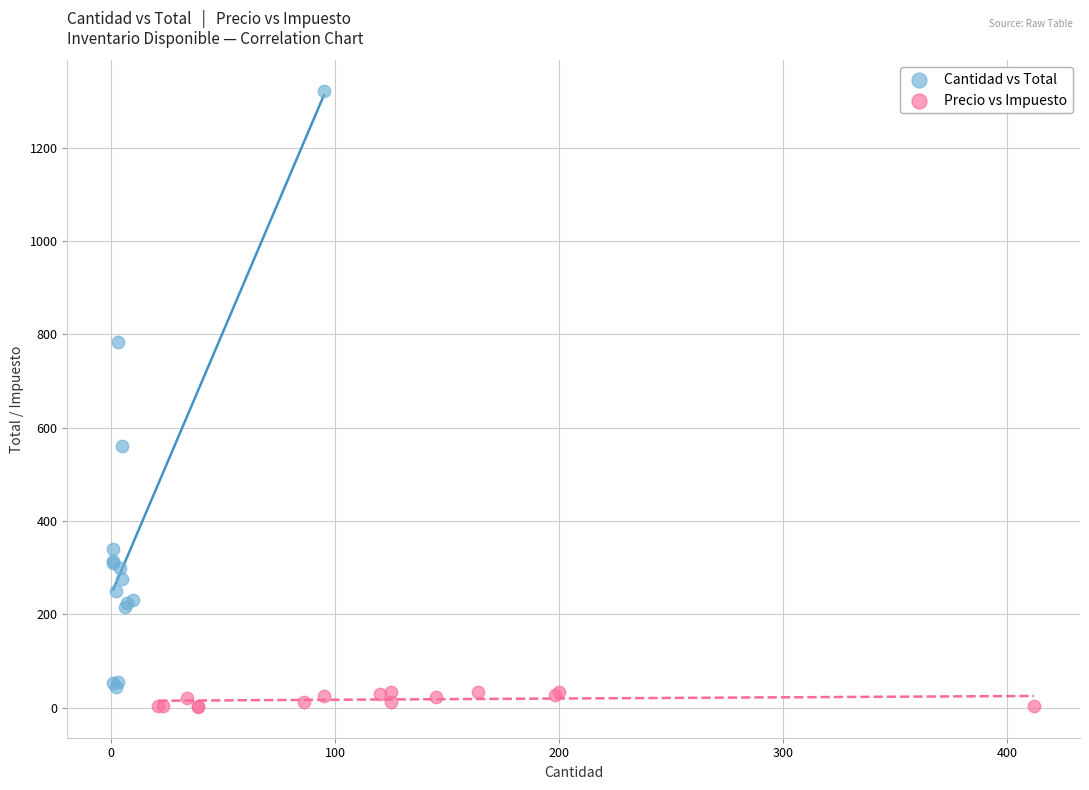

Which series contains the highest Y value?

Cantidad vs Total